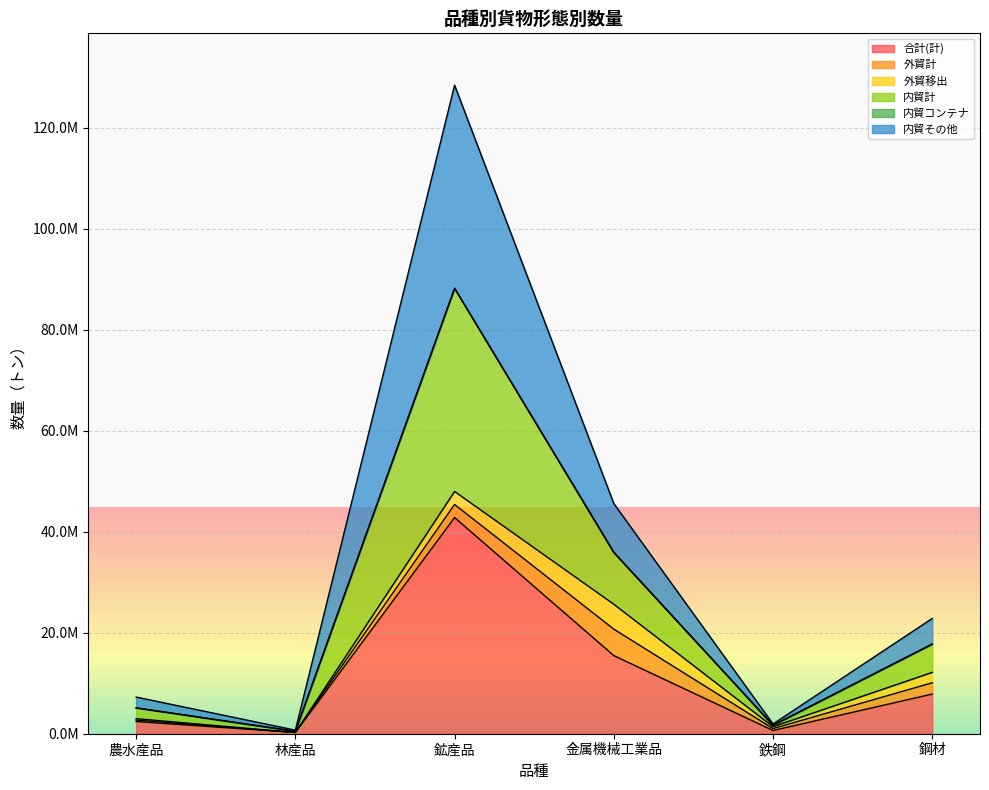

At which category does 合計(計) reach its first local peak?

鉱産品